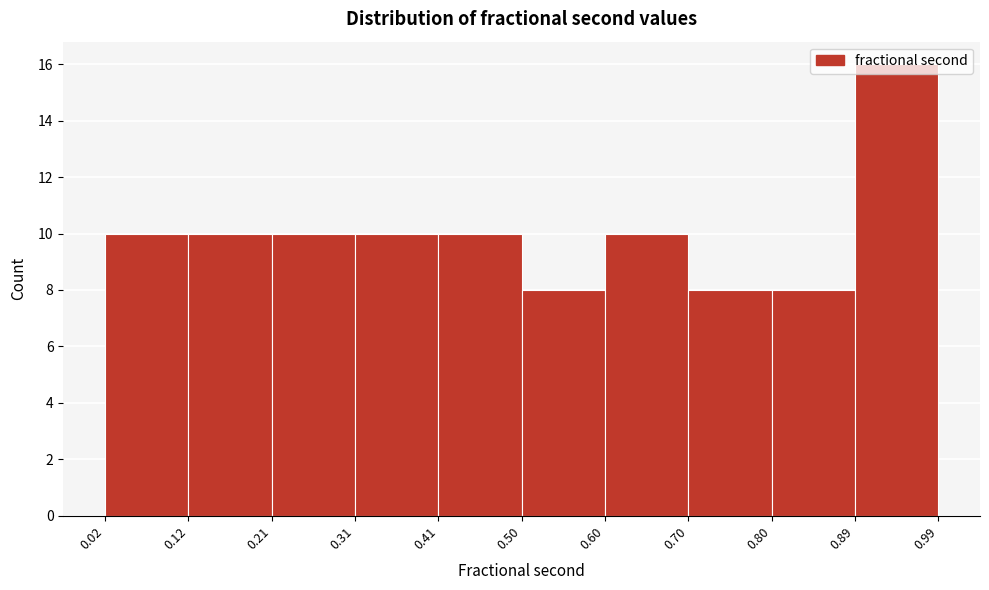

How tall is the bar that spans 0.50 to 0.60 on the x-axis? The values are not printed on the chart, so give them approximately, as read against the axis.

8